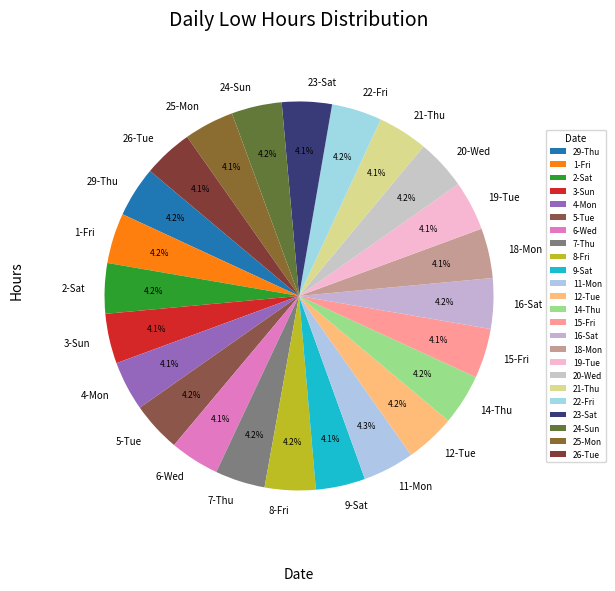

Approximately how many times larger is the value at 16-Sat compared to 5-Tue?

1.0